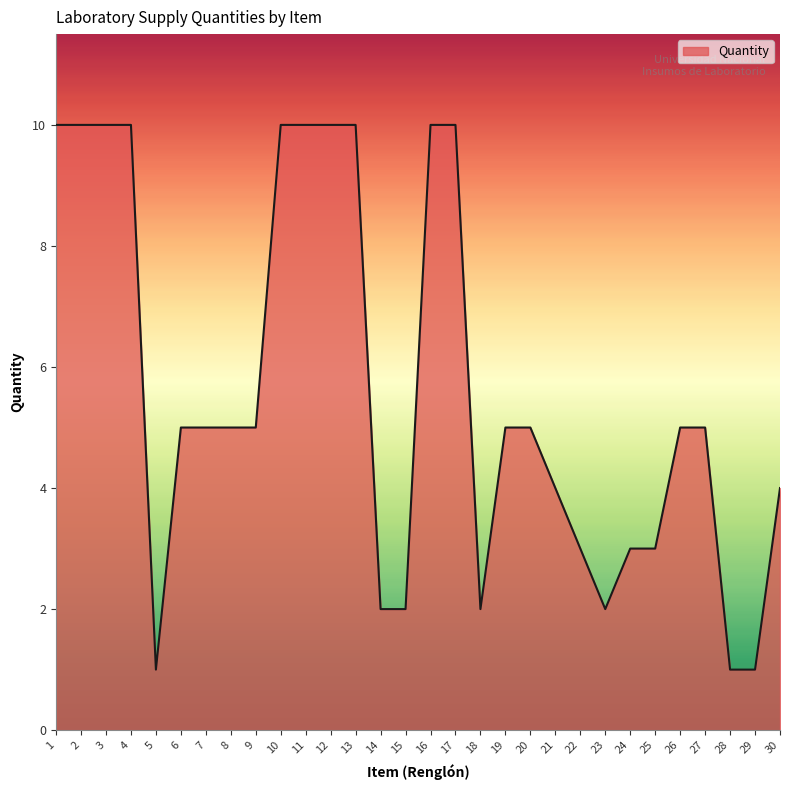

Where does the data first go above 5?

1